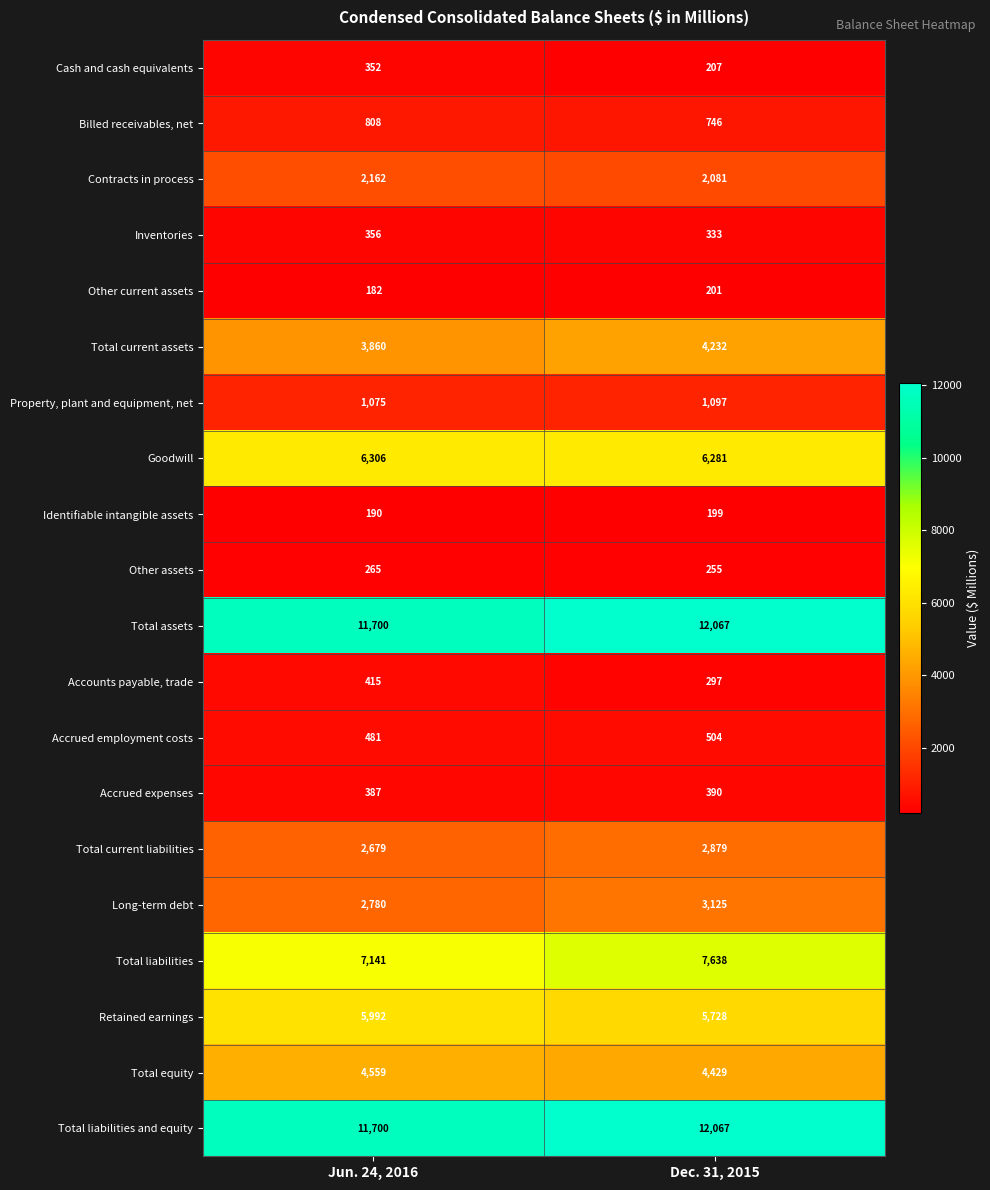

List the labels in order of Cash and cash equivalents value, smallest first.

Dec. 31, 2015, Jun. 24, 2016